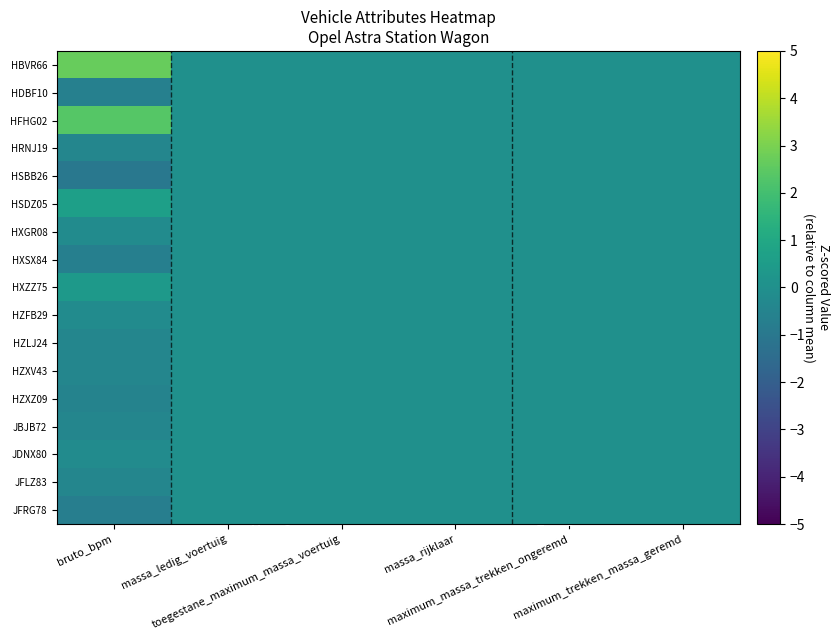

Reading left to right, list all the values displayed in this chart.

HBVR66: bruto_bpm=2.7	massa_ledig_voertuig=0.0	toegestane_maximum_massa_voertuig=0.0	massa_rijklaar=0.0	maximum_massa_trekken_ongeremd=0.0	maximum_trekken_massa_geremd=0.0
HDBF10: bruto_bpm=-0.7	massa_ledig_voertuig=0.0	toegestane_maximum_massa_voertuig=0.0	massa_rijklaar=0.0	maximum_massa_trekken_ongeremd=0.0	maximum_trekken_massa_geremd=0.0
HFHG02: bruto_bpm=2.4	massa_ledig_voertuig=0.0	toegestane_maximum_massa_voertuig=0.0	massa_rijklaar=0.0	maximum_massa_trekken_ongeremd=0.0	maximum_trekken_massa_geremd=0.0
HRNJ19: bruto_bpm=-0.4	massa_ledig_voertuig=0.0	toegestane_maximum_massa_voertuig=0.0	massa_rijklaar=0.0	maximum_massa_trekken_ongeremd=0.0	maximum_trekken_massa_geremd=0.0
HSBB26: bruto_bpm=-1.0	massa_ledig_voertuig=0.0	toegestane_maximum_massa_voertuig=0.0	massa_rijklaar=0.0	maximum_massa_trekken_ongeremd=0.0	maximum_trekken_massa_geremd=0.0
HSDZ05: bruto_bpm=0.6	massa_ledig_voertuig=0.0	toegestane_maximum_massa_voertuig=0.0	massa_rijklaar=0.0	maximum_massa_trekken_ongeremd=0.0	maximum_trekken_massa_geremd=0.0
HXGR08: bruto_bpm=-0.2	massa_ledig_voertuig=0.0	toegestane_maximum_massa_voertuig=0.0	massa_rijklaar=0.0	maximum_massa_trekken_ongeremd=0.0	maximum_trekken_massa_geremd=0.0
HXSX84: bruto_bpm=-0.7	massa_ledig_voertuig=0.0	toegestane_maximum_massa_voertuig=0.0	massa_rijklaar=0.0	maximum_massa_trekken_ongeremd=0.0	maximum_trekken_massa_geremd=0.0
HXZZ75: bruto_bpm=0.4	massa_ledig_voertuig=0.0	toegestane_maximum_massa_voertuig=0.0	massa_rijklaar=0.0	maximum_massa_trekken_ongeremd=0.0	maximum_trekken_massa_geremd=0.0
HZFB29: bruto_bpm=-0.2	massa_ledig_voertuig=0.0	toegestane_maximum_massa_voertuig=0.0	massa_rijklaar=0.0	maximum_massa_trekken_ongeremd=0.0	maximum_trekken_massa_geremd=0.0
HZLJ24: bruto_bpm=-0.4	massa_ledig_voertuig=0.0	toegestane_maximum_massa_voertuig=0.0	massa_rijklaar=0.0	maximum_massa_trekken_ongeremd=0.0	maximum_trekken_massa_geremd=0.0
HZXV43: bruto_bpm=-0.4	massa_ledig_voertuig=0.0	toegestane_maximum_massa_voertuig=0.0	massa_rijklaar=0.0	maximum_massa_trekken_ongeremd=0.0	maximum_trekken_massa_geremd=0.0
HZXZ09: bruto_bpm=-0.5	massa_ledig_voertuig=0.0	toegestane_maximum_massa_voertuig=0.0	massa_rijklaar=0.0	maximum_massa_trekken_ongeremd=0.0	maximum_trekken_massa_geremd=0.0
JBJB72: bruto_bpm=-0.4	massa_ledig_voertuig=0.0	toegestane_maximum_massa_voertuig=0.0	massa_rijklaar=0.0	maximum_massa_trekken_ongeremd=0.0	maximum_trekken_massa_geremd=0.0
JDNX80: bruto_bpm=-0.2	massa_ledig_voertuig=0.0	toegestane_maximum_massa_voertuig=0.0	massa_rijklaar=0.0	maximum_massa_trekken_ongeremd=0.0	maximum_trekken_massa_geremd=0.0
JFLZ83: bruto_bpm=-0.4	massa_ledig_voertuig=0.0	toegestane_maximum_massa_voertuig=0.0	massa_rijklaar=0.0	maximum_massa_trekken_ongeremd=0.0	maximum_trekken_massa_geremd=0.0
JFRG78: bruto_bpm=-0.7	massa_ledig_voertuig=0.0	toegestane_maximum_massa_voertuig=0.0	massa_rijklaar=0.0	maximum_massa_trekken_ongeremd=0.0	maximum_trekken_massa_geremd=0.0